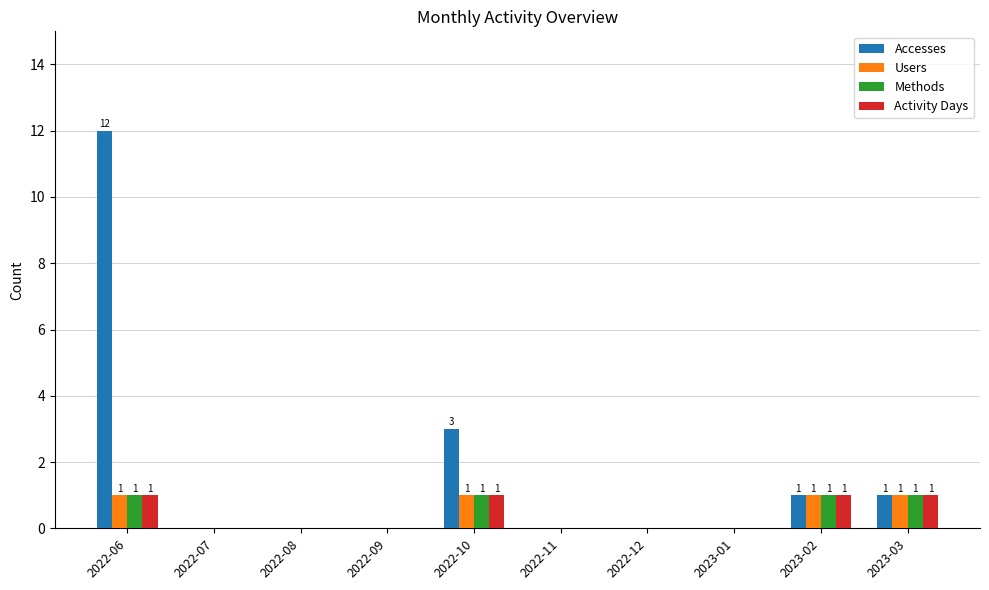

Which series has the widest spread of values?

Accesses